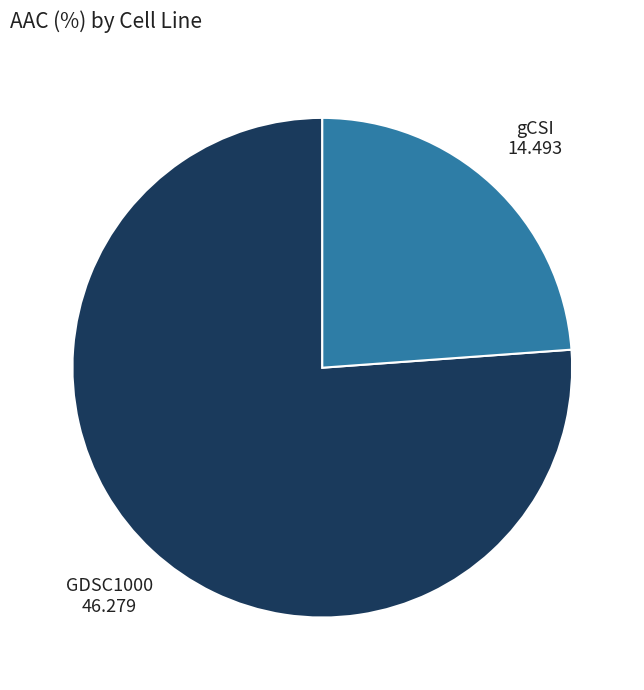

Does any single category account for the majority?

Yes